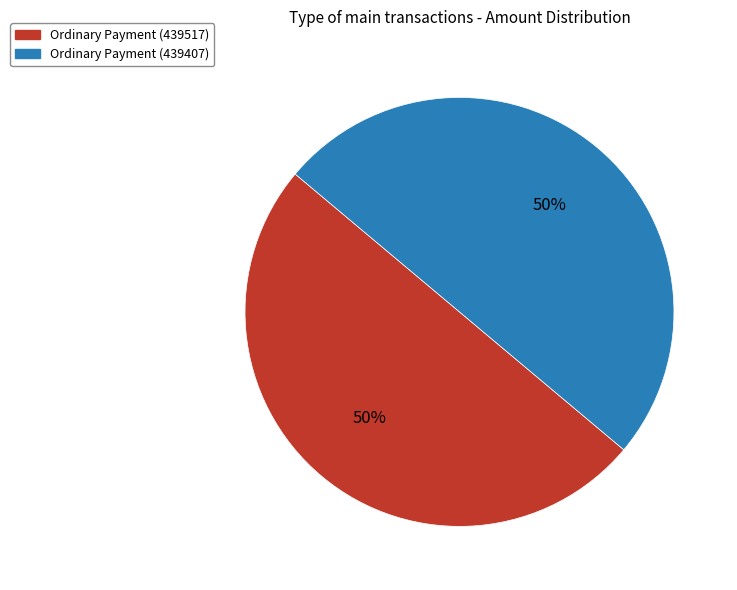

How many slices are in this pie chart?

2